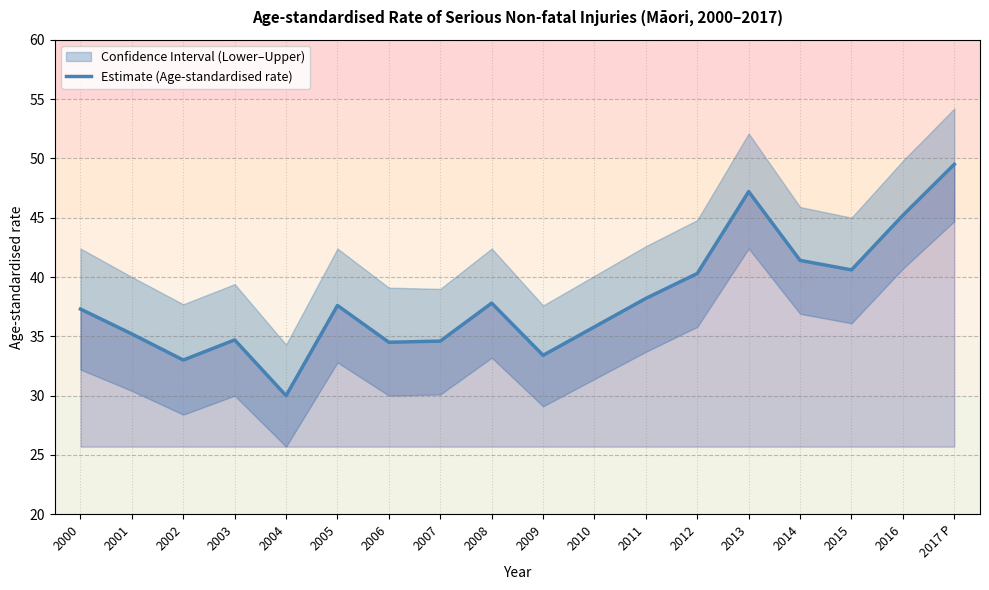

The chart shows a value of 83.5 at 2013. True or false?

False